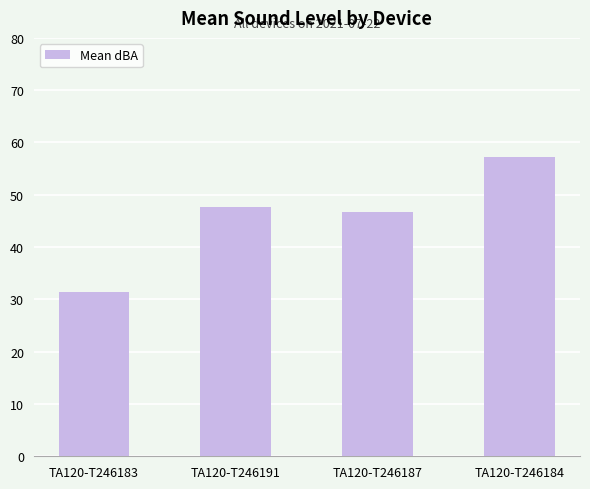

Reading left to right, extract all data points from this chart.

TA120-T246183=31.4	TA120-T246191=47.7	TA120-T246187=46.6	TA120-T246184=57.2